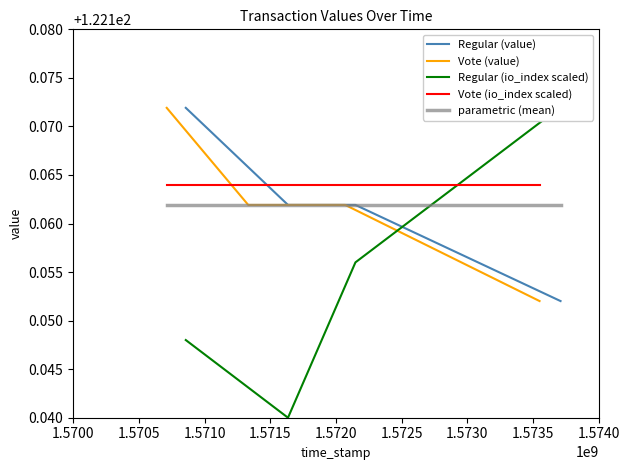

True or false: Regular (value) has more than 2 interior local peaks.

False